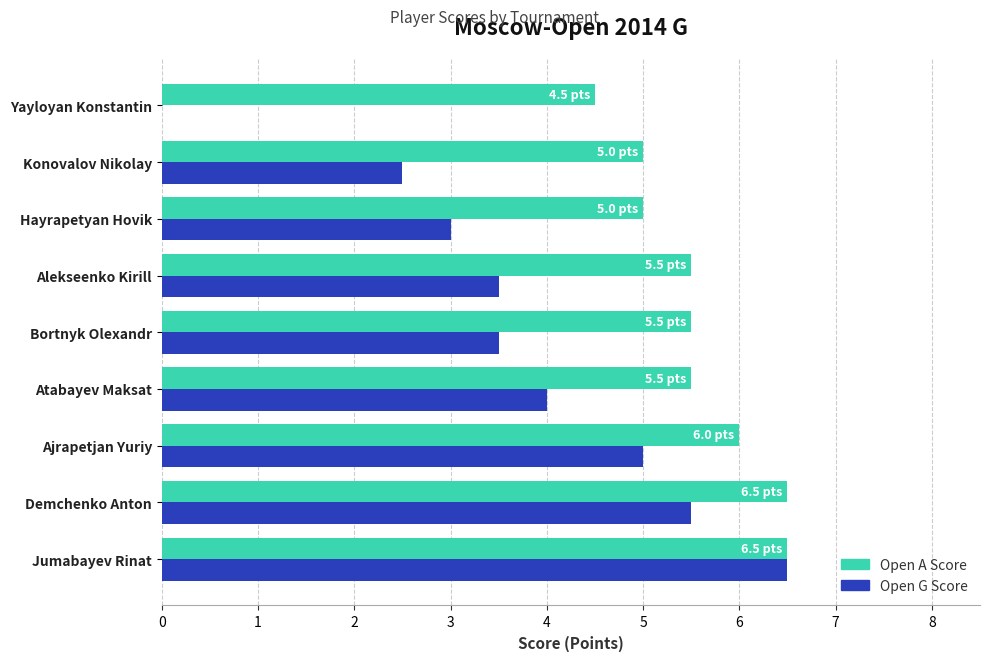

At which category is the sum across all series the highest?

Jumabayev Rinat